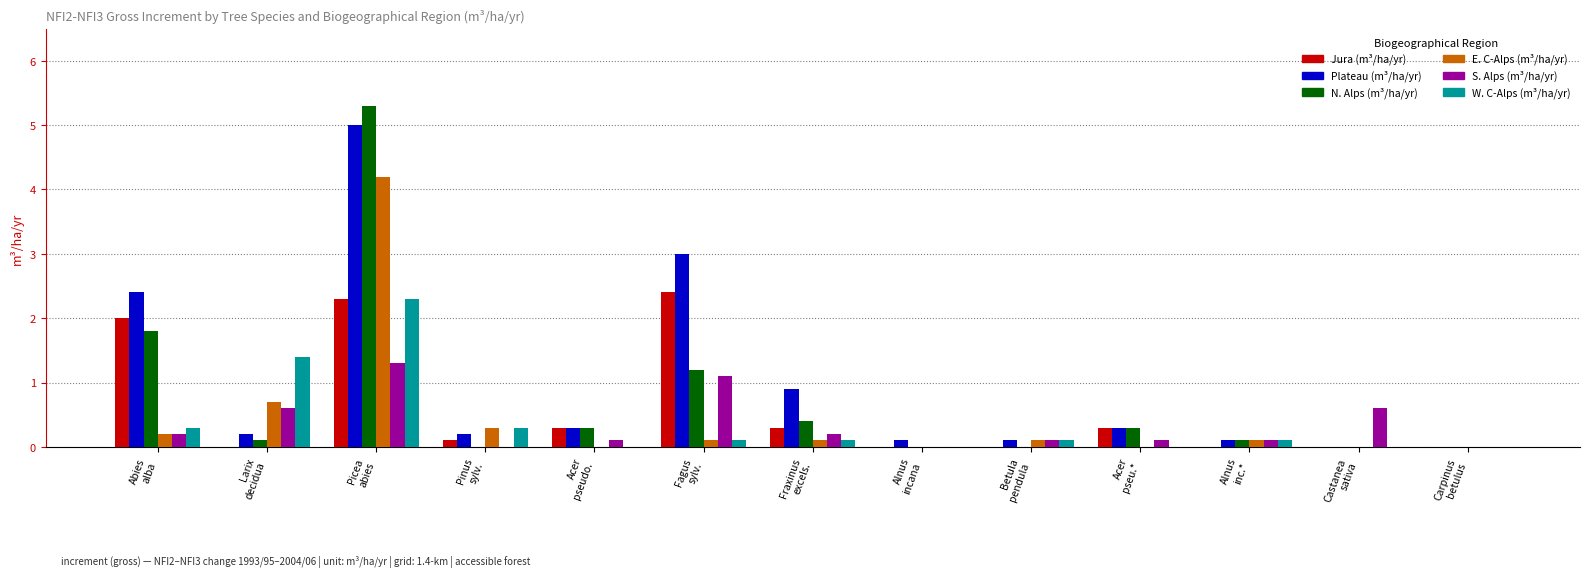

Which series has the largest total across all categories?

Plateau (m³/ha/yr)